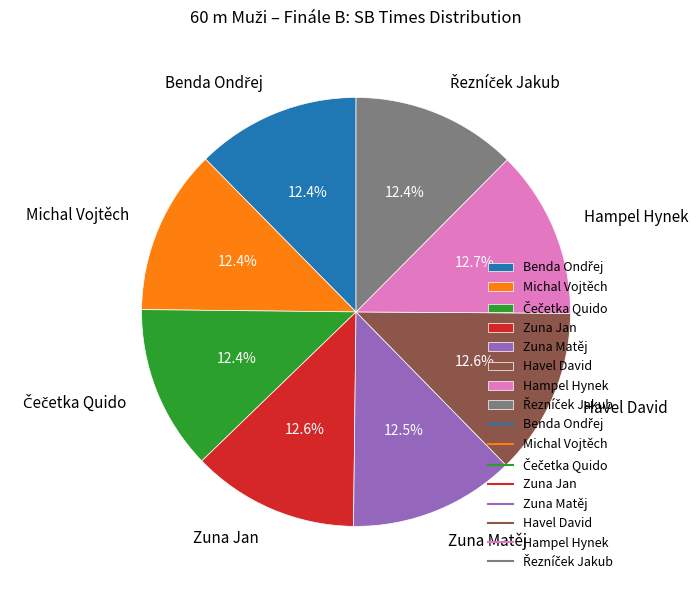

Combined, what portion of the pie is Michal Vojtěch and Zuna Jan?

25.0%